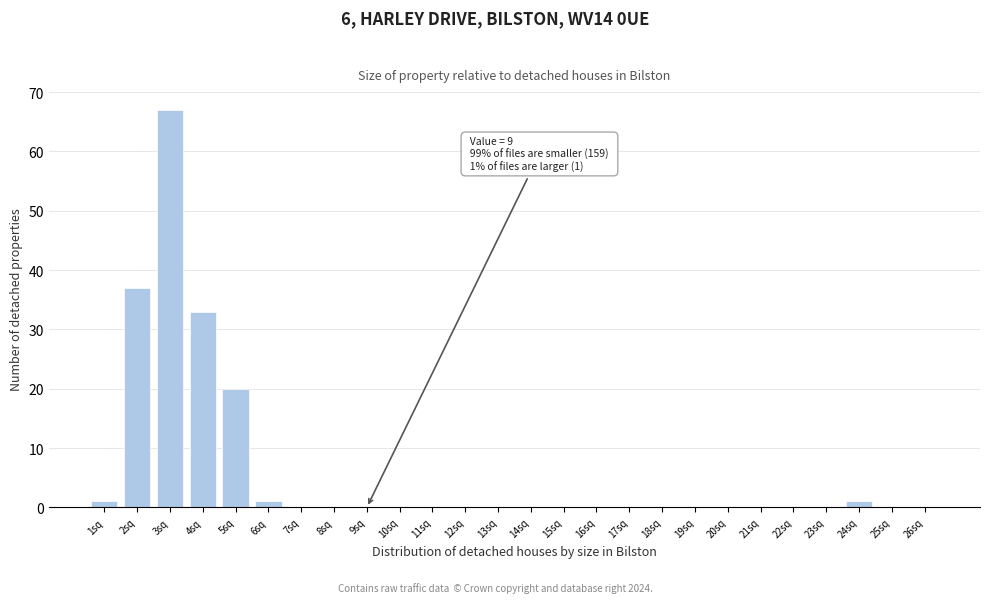

Which range on the x-axis has the tallest bar?

2.5 to 3.5